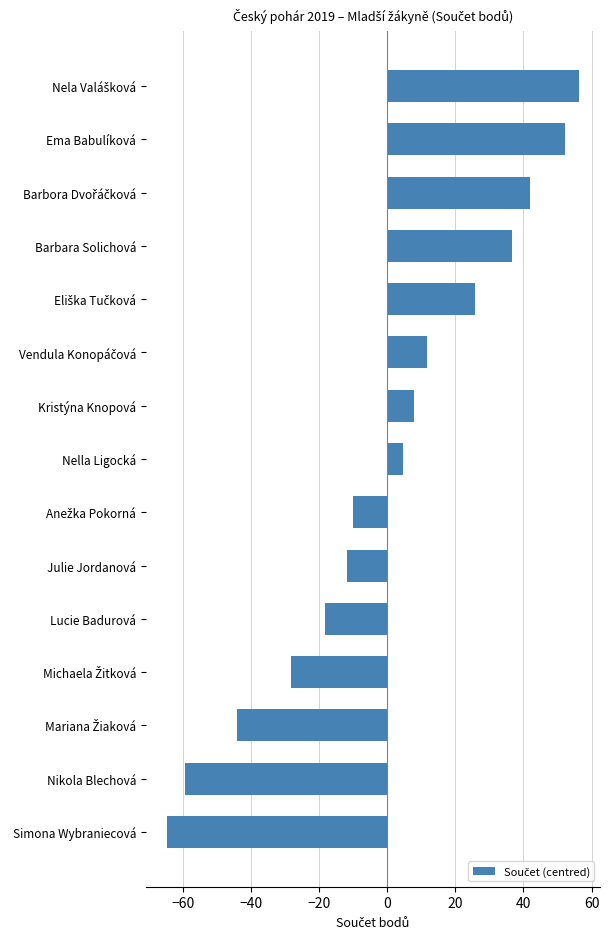

The chart shows a value of -4.9 at Lucie Badurová. True or false?

False